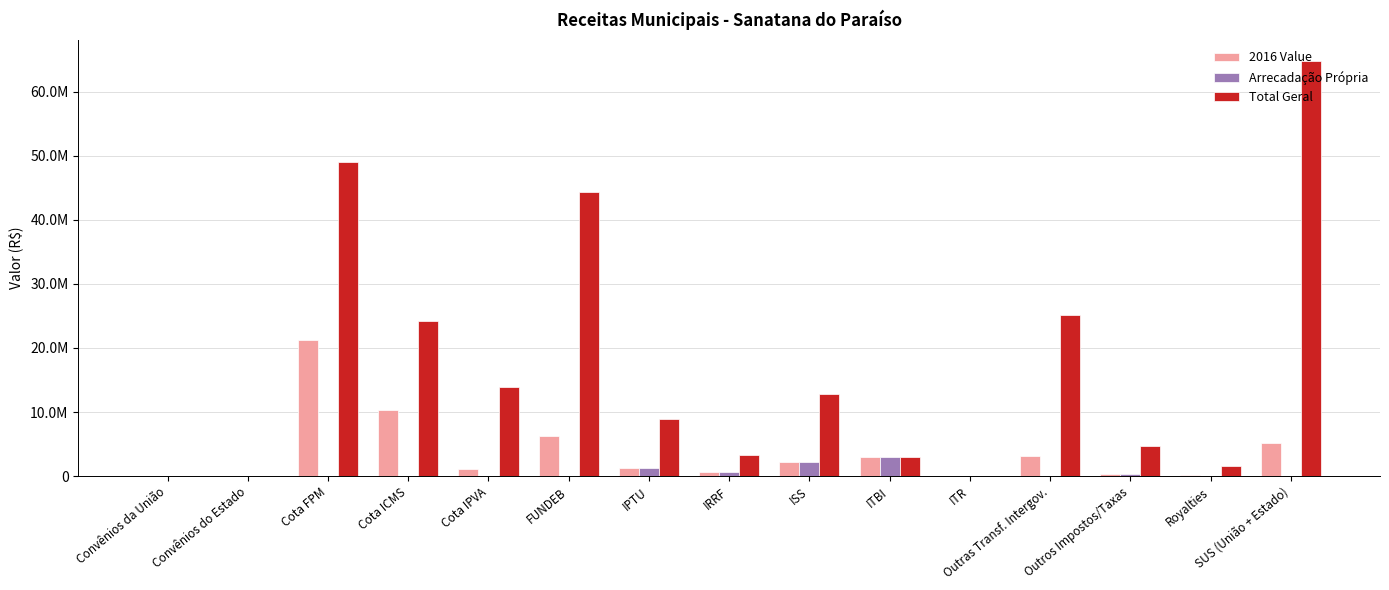

What are all the series names shown in the legend?

2016 Value, Arrecadação Própria, Total Geral